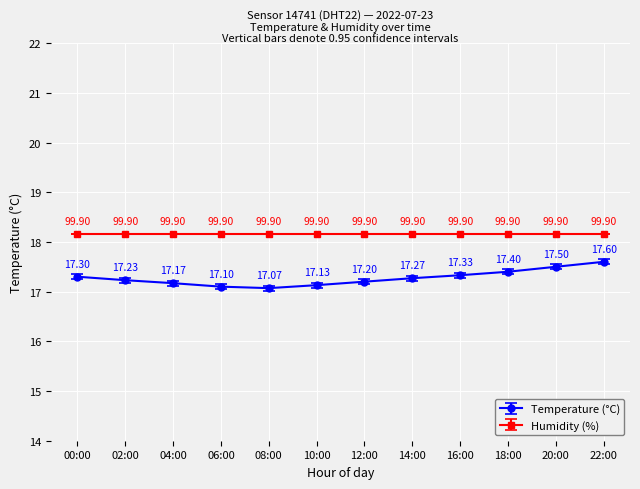

At which category is the sum across all series the highest?

22:00